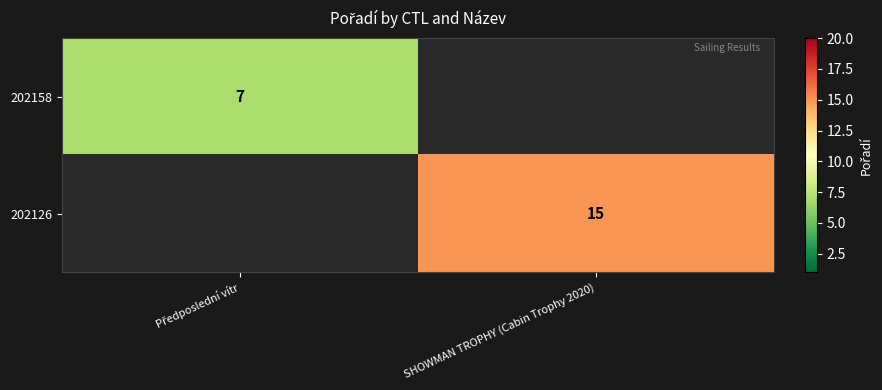

The 202126 series shows 27 at SHOWMAN TROPHY (Cabin Trophy 2020). True or false?

False